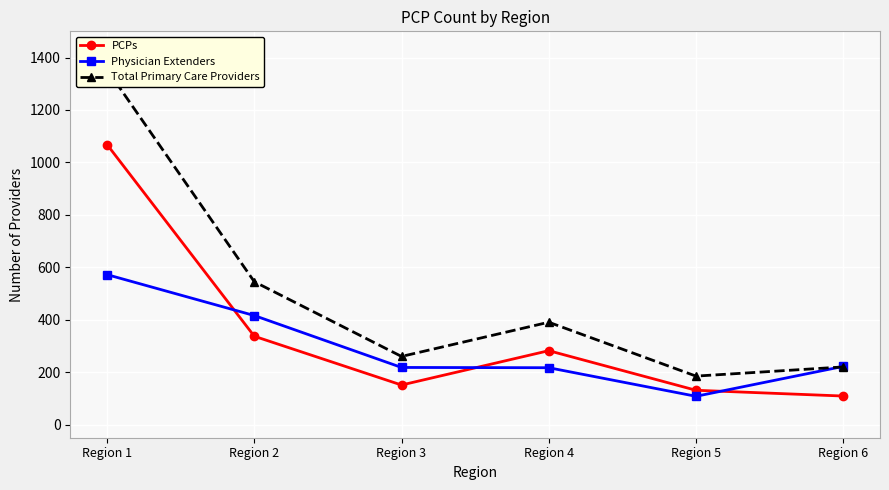

What is the total value across all series at Region 6?

551.0